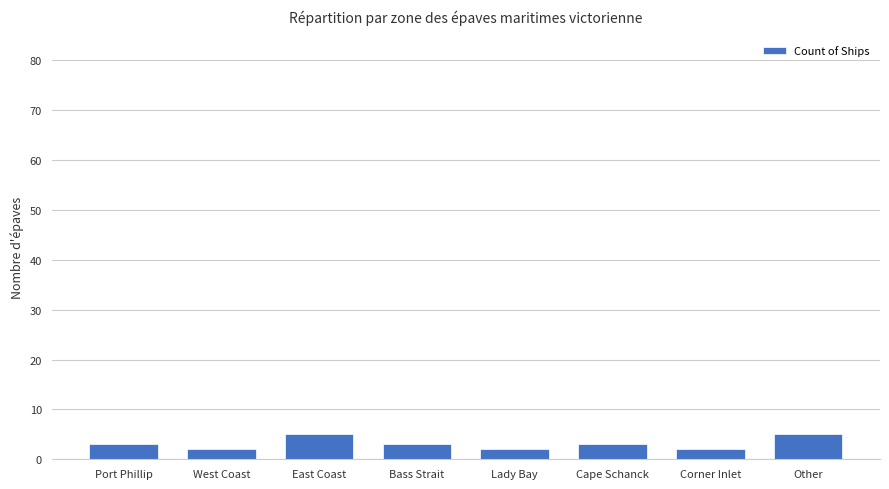

How many series are shown in this chart?

1